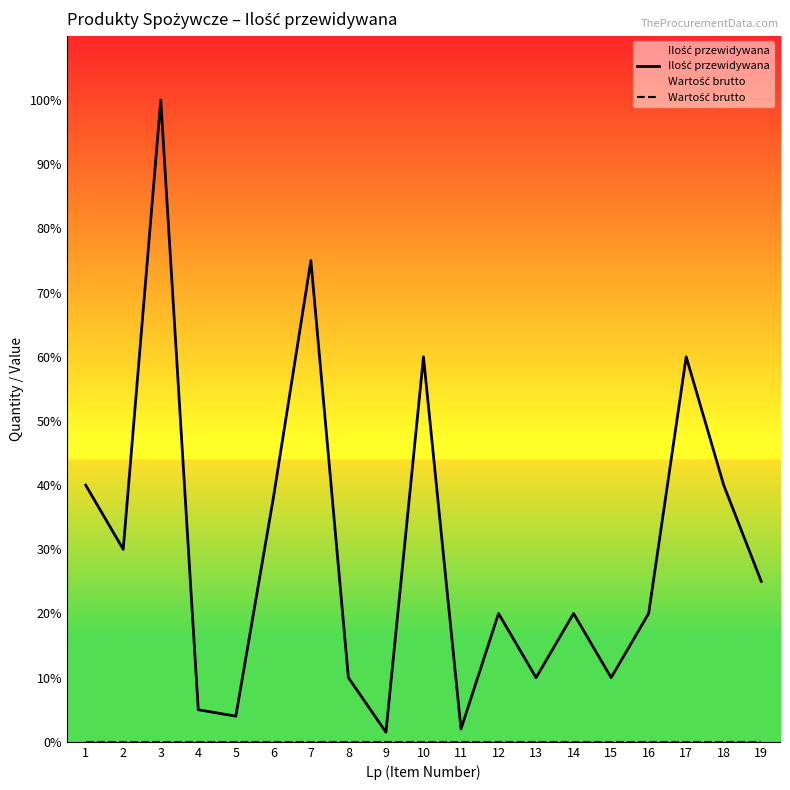

Which has a higher value, 17 or 16?

17